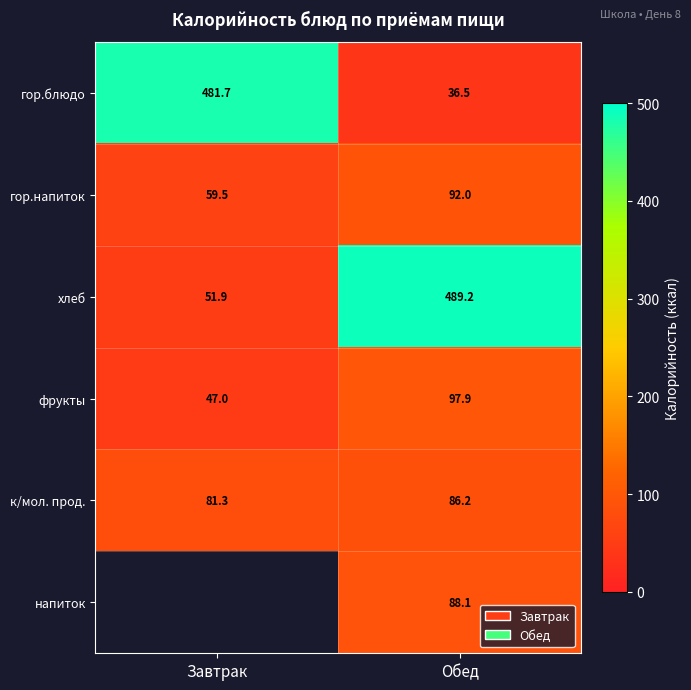

What is the difference between the maximum and minimum values in the хлеб series?

437.3